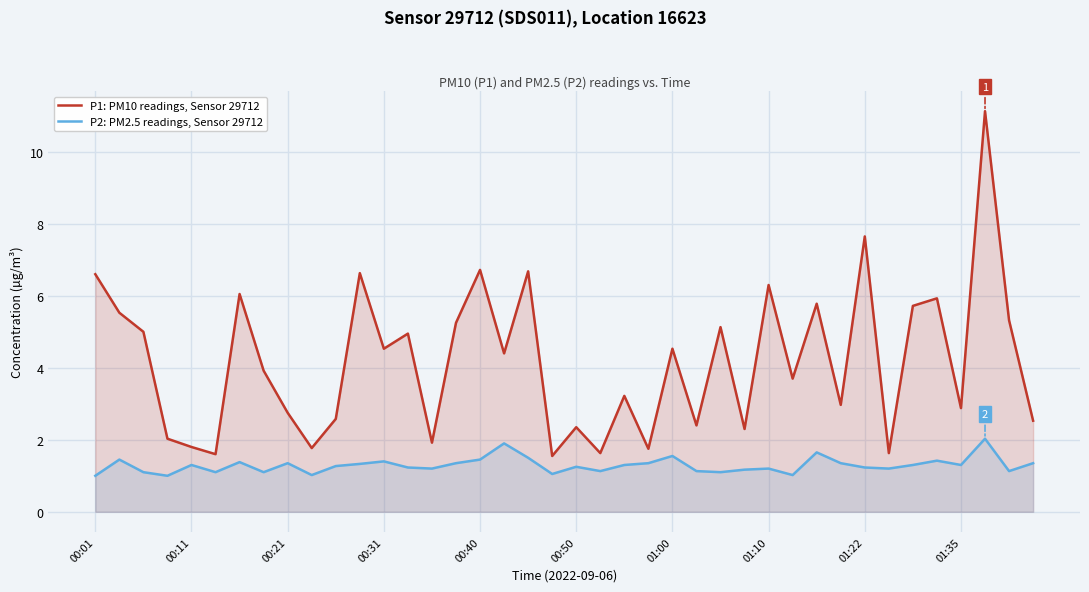

Which series has the largest total across all categories?

P1: PM10 readings, Sensor 29712